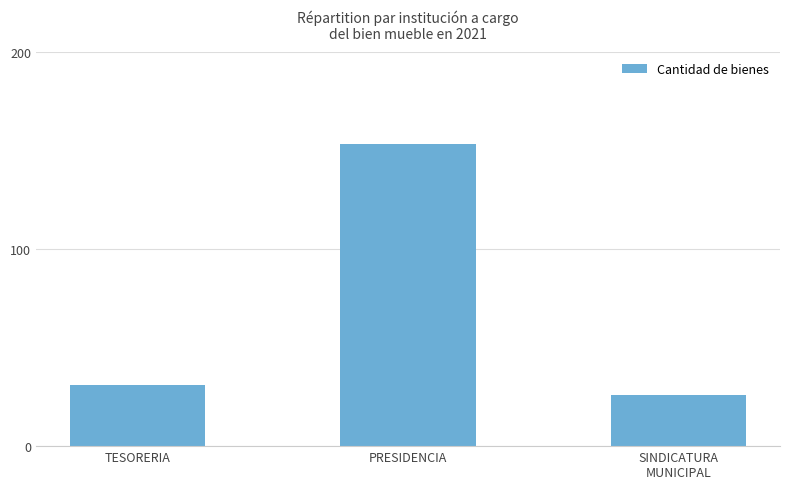

What is the difference between the values at PRESIDENCIA and SINDICATURA
MUNICIPAL?

127